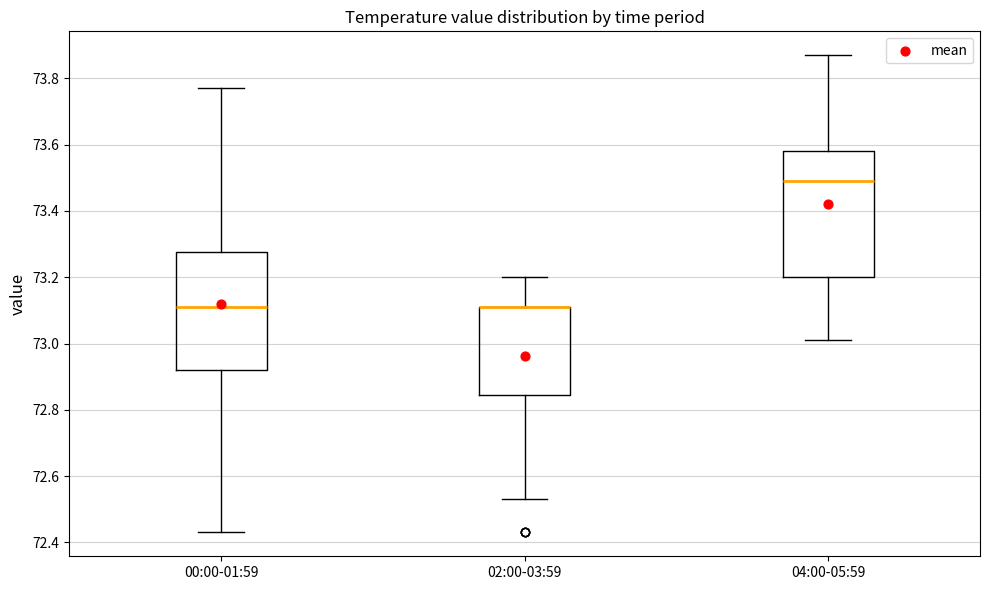

Reading left to right, transcribe this box plot: for each box, give where its median line is, the range the box spans, and where its two whiskers end, as read against the y-axis. The values are not printed on the chart, so give them approximately, as read against the axis.

00:00-01:59: median 73.12, box 72.92 to 73.28, whiskers 72.44 to 73.78
02:00-03:59: median 73.12 (drawn on the box's upper edge), box 72.84 to 73.12, whiskers 72.54 to 73.20
04:00-05:59: median 73.50, box 73.20 to 73.58, whiskers 73.02 to 73.88